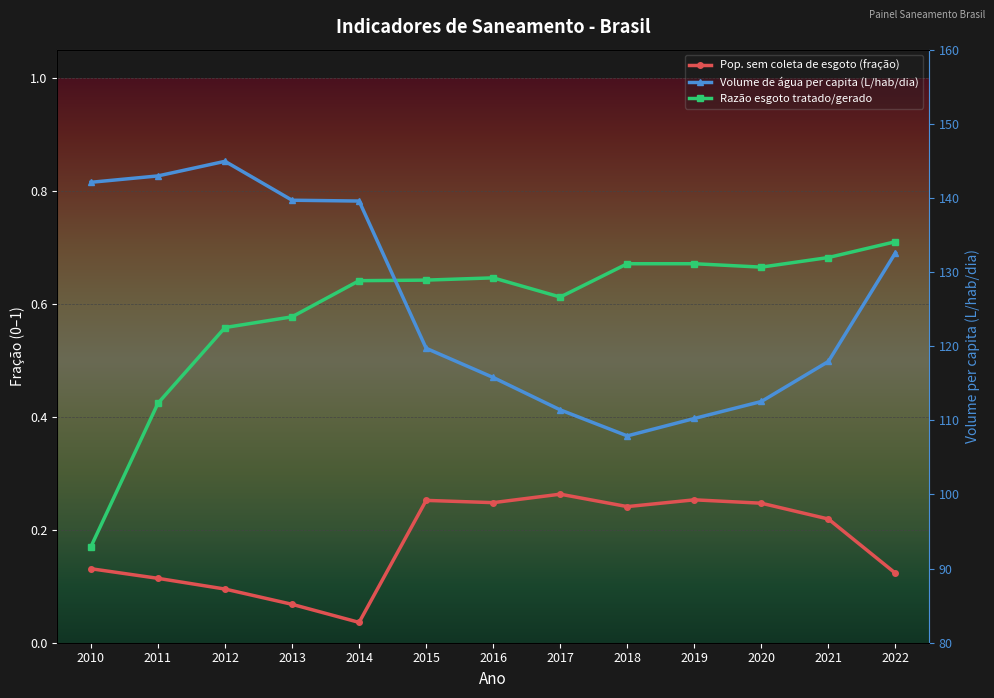

Rank the series by their maximum value, from lowest to highest.

Pop. sem coleta de esgoto (fração), Razão esgoto tratado/gerado, Volume de água per capita (L/hab/dia)